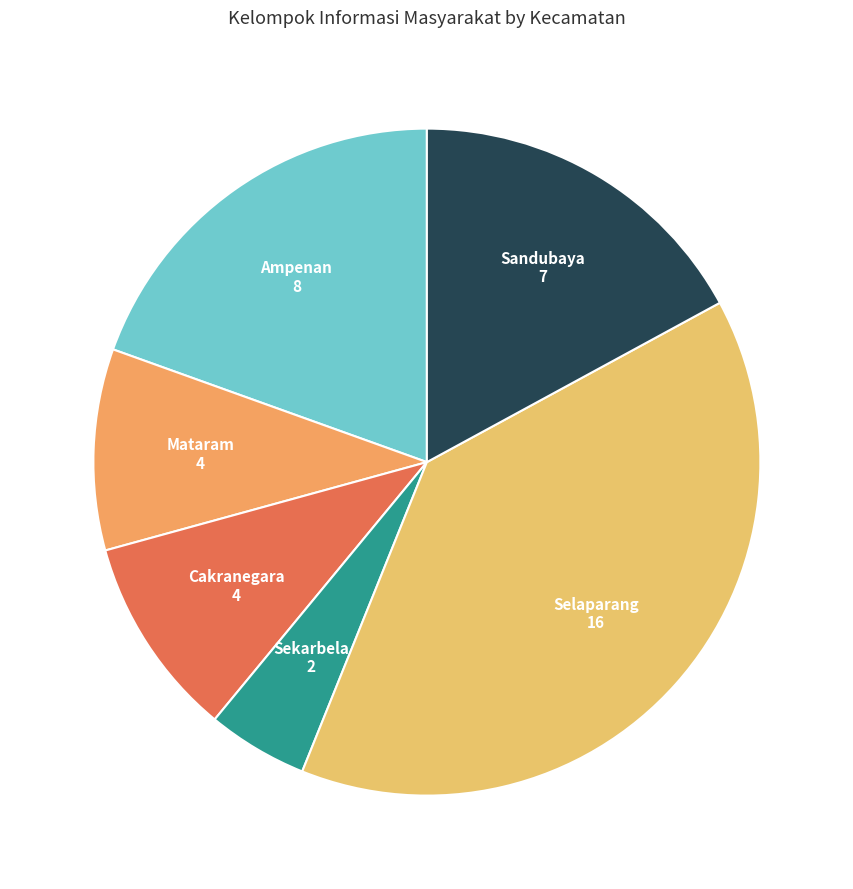

To the nearest percent, what is the average slice percentage?

17%